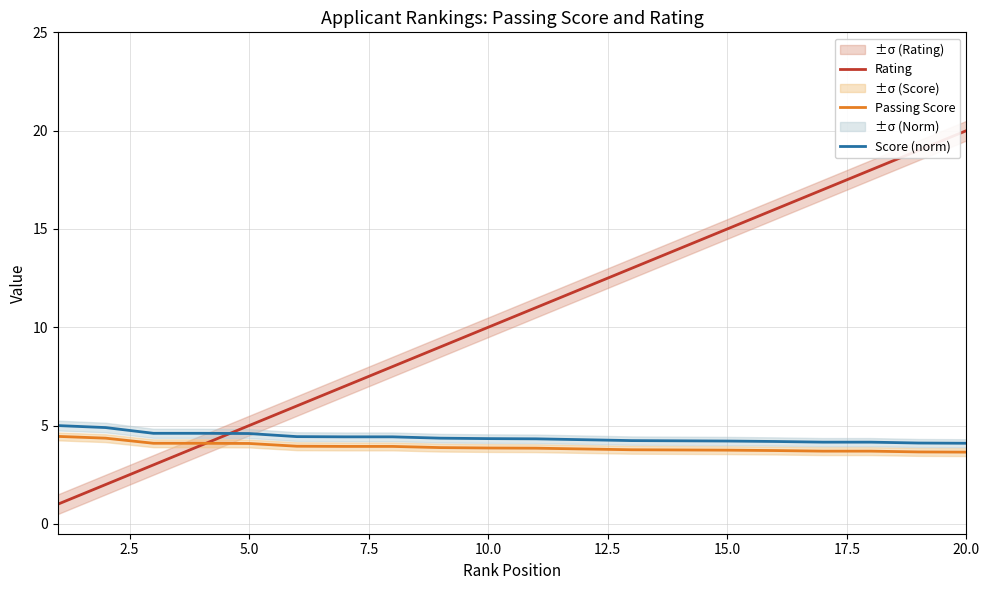

The value of Rating at 15.0 is 15.0. True or false?

True